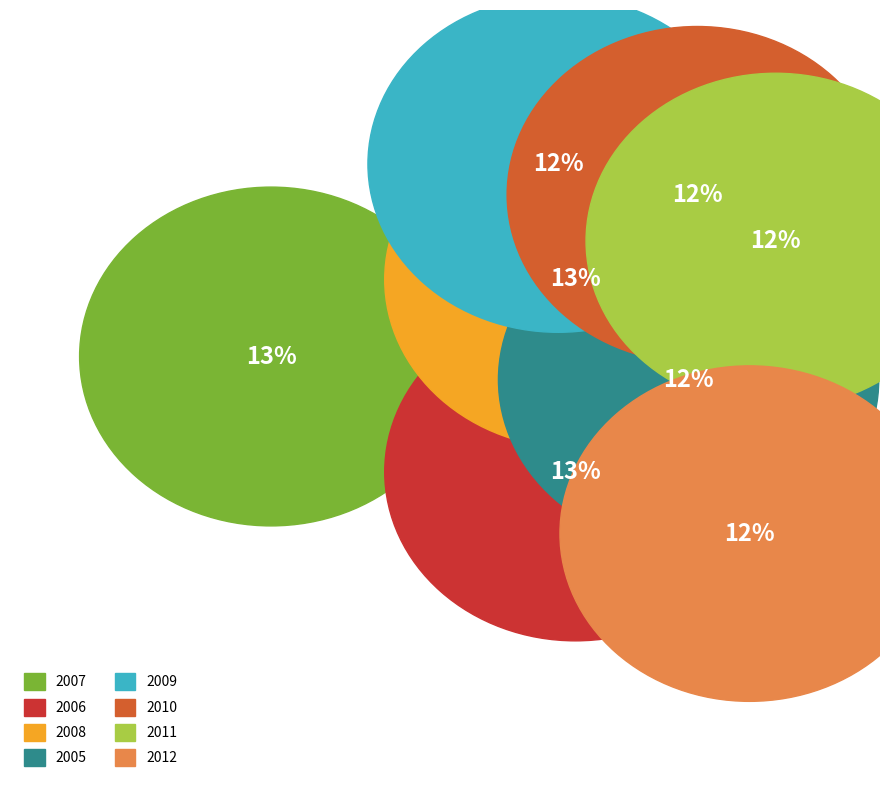

What is the smallest slice in the pie chart?

2011